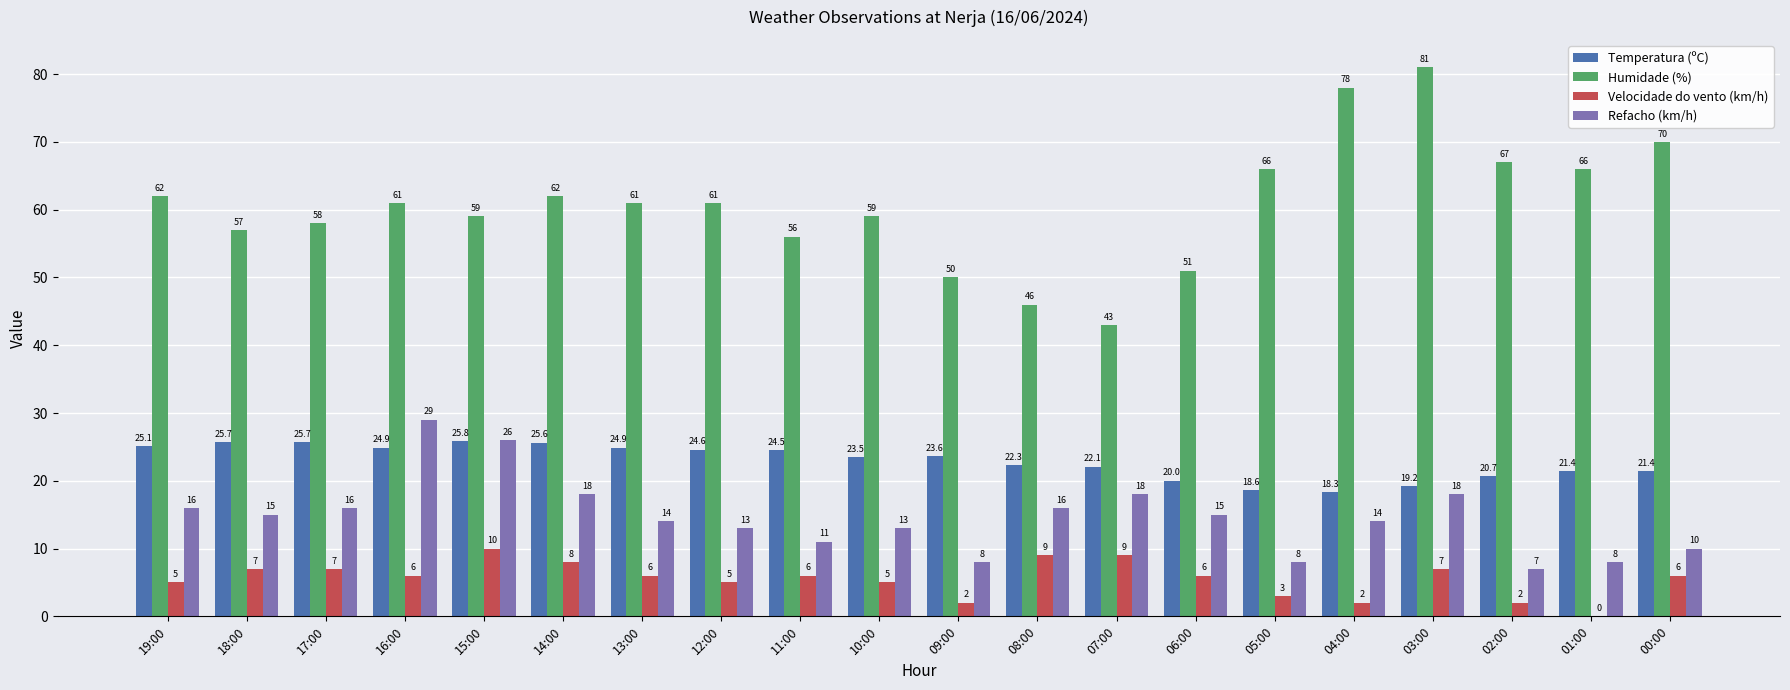

Is the value of Refacho (km/h) at 15:00 greater than the value of Temperatura (ºC) at 16:00?

Yes